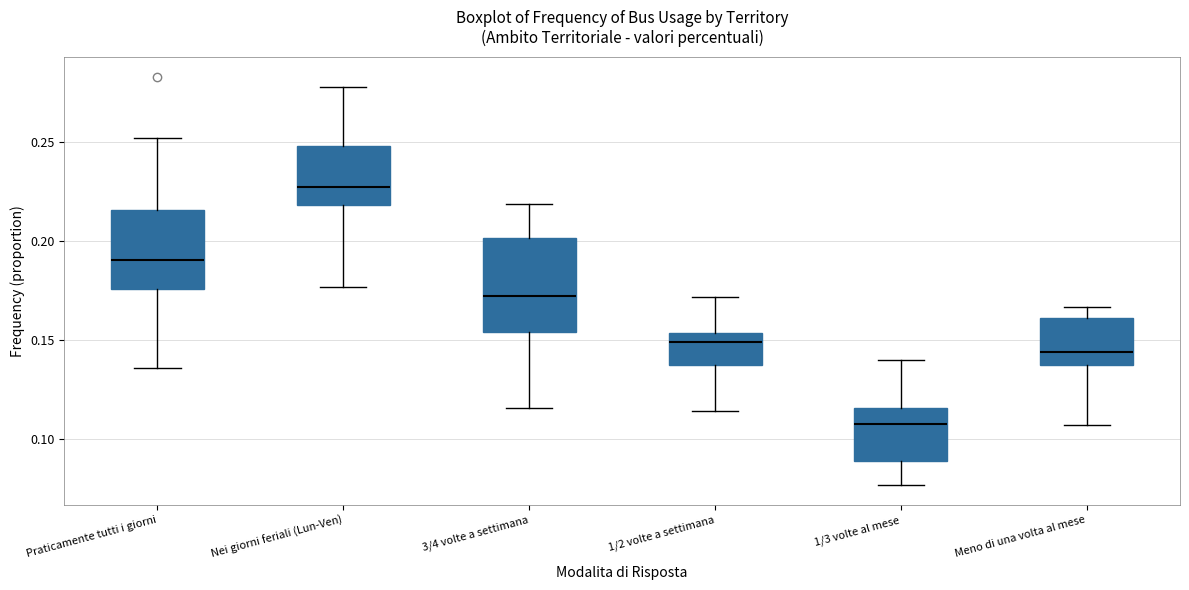

Reading left to right, transcribe this box plot: for each box, give where its median line is, the range the box spans, and where its two whiskers end, as read against the y-axis. The values are not printed on the chart, so give them approximately, as read against the axis.

Praticamente tutti i giorni: median 0.190, box 0.175 to 0.215, whiskers 0.135 to 0.250
Nei giorni feriali (Lun-Ven): median 0.230, box 0.220 to 0.250, whiskers 0.175 to 0.280
3/4 volte a settimana: median 0.175, box 0.155 to 0.200, whiskers 0.115 to 0.220
1/2 volte a settimana: median 0.150, box 0.140 to 0.155, whiskers 0.115 to 0.170
1/3 volte al mese: median 0.110, box 0.090 to 0.115, whiskers 0.075 to 0.140
Meno di una volta al mese: median 0.145, box 0.140 to 0.160, whiskers 0.105 to 0.165